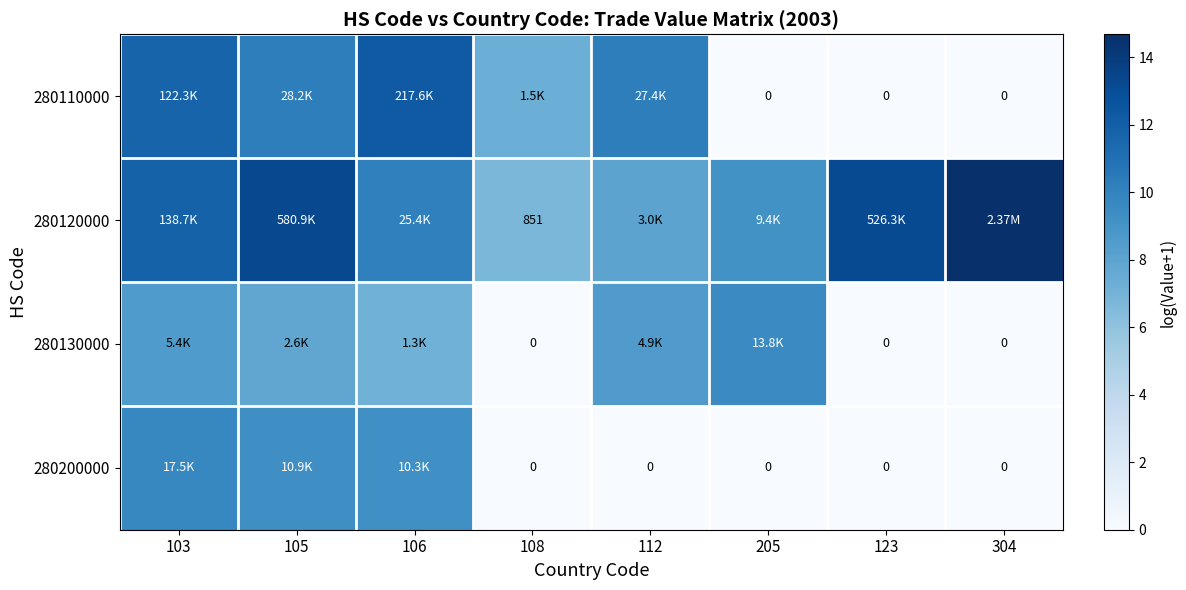

Rank the series by their average value, from lowest to highest.

280200000, 280130000, 280110000, 280120000